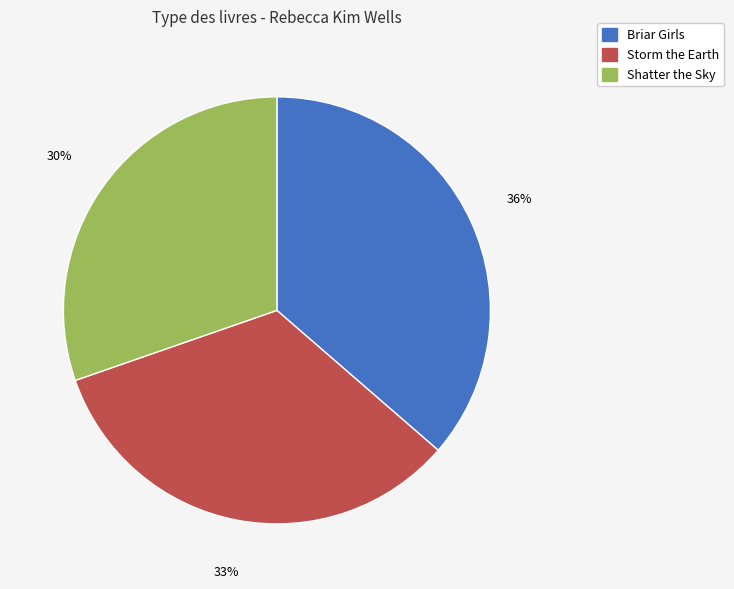

Which slice is the smallest?

Shatter the Sky